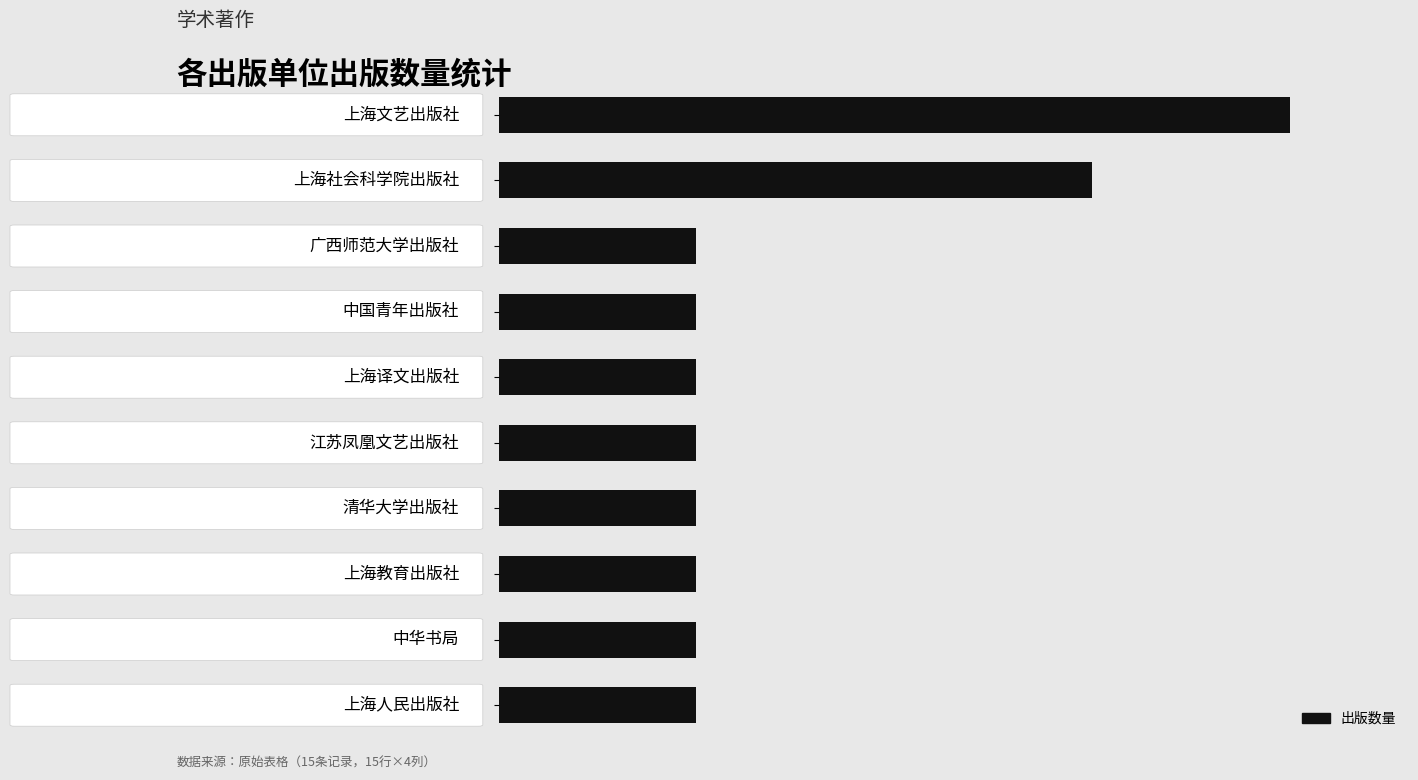

What is the sum of all values?

15